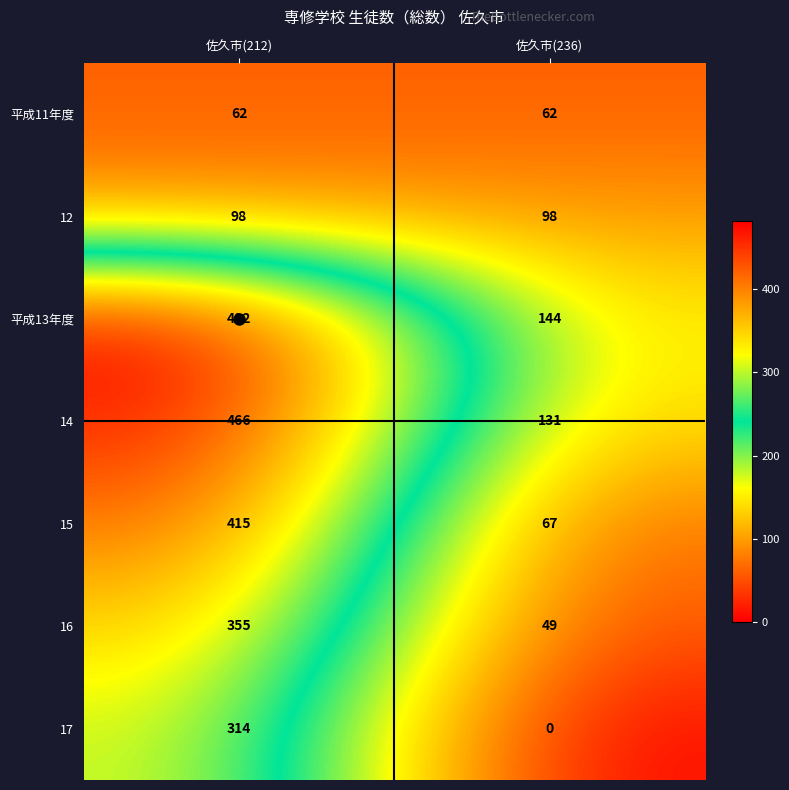

True or false: 17 has a value of 418 at 佐久市(212).

False